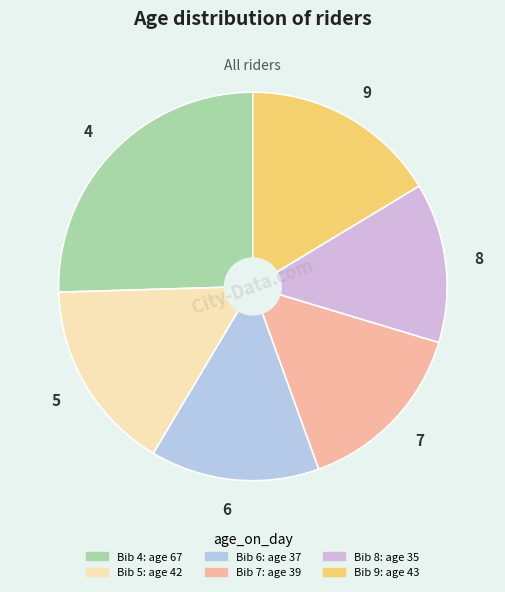

What is the ratio of the value at 6 to the value at 4?

0.6